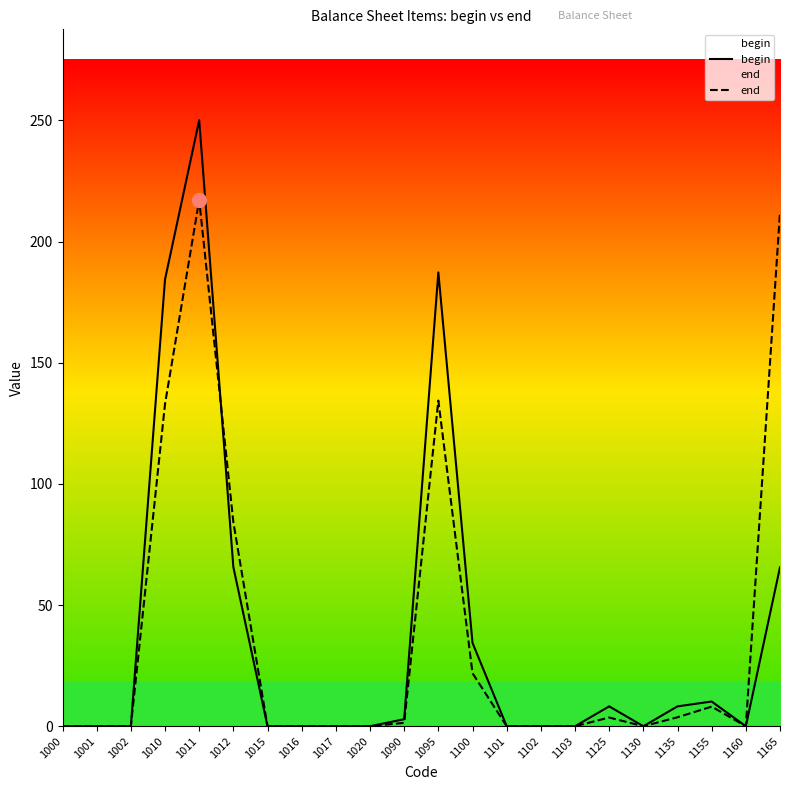

What is the value of the end point at the 11th from the left?

1.4